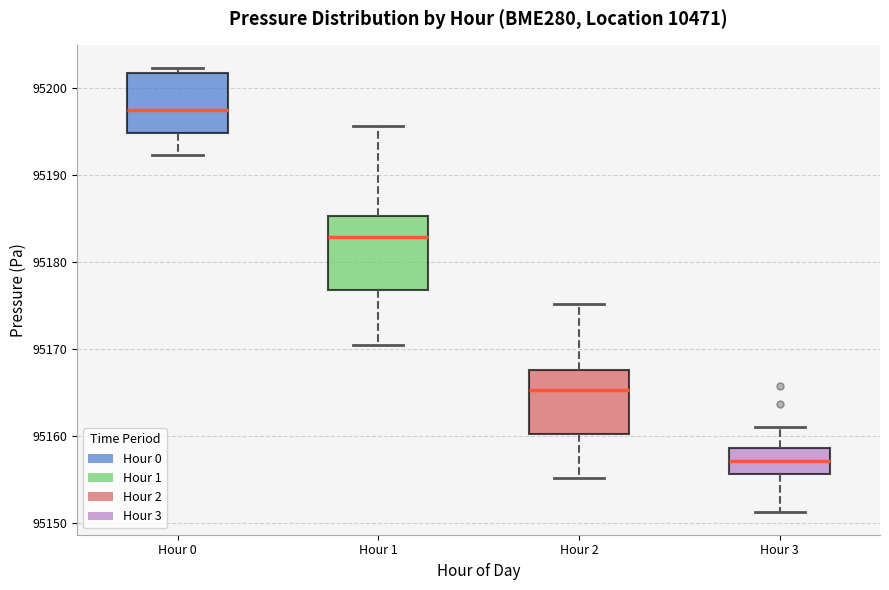

Which box has the highest median line?

Hour 0